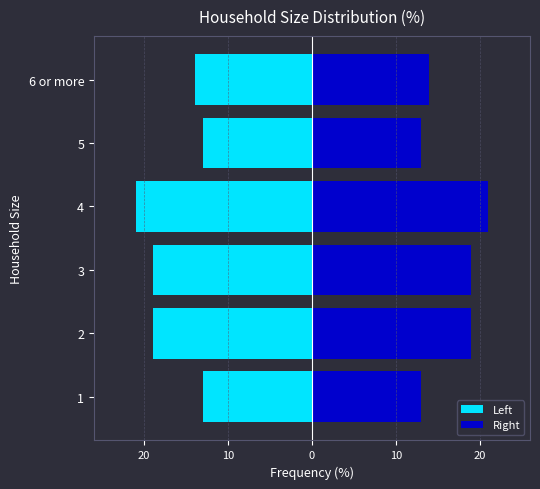

Rank the series by their average value, from lowest to highest.

Left, Right